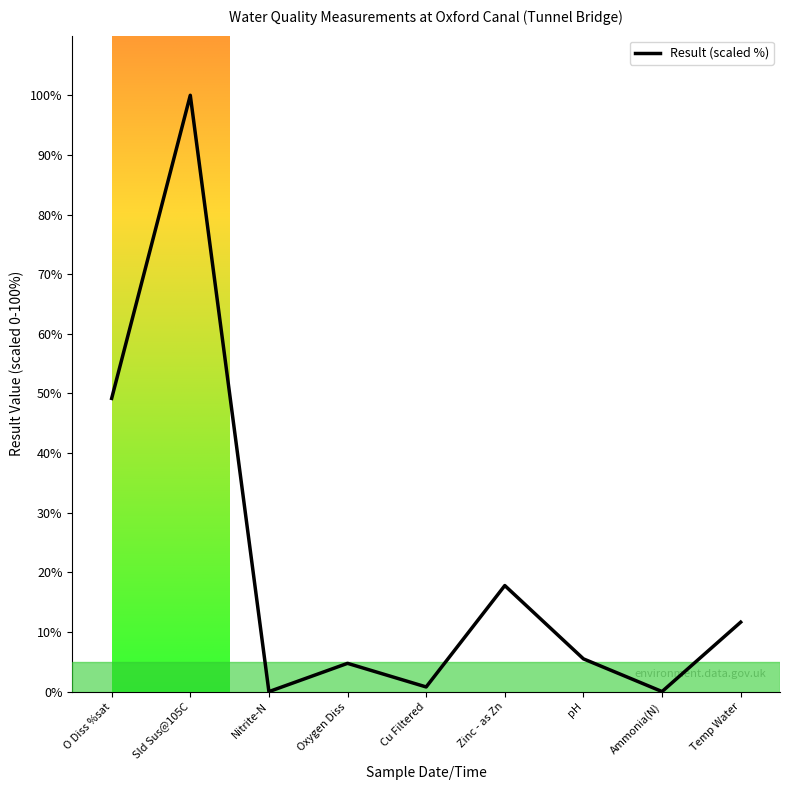

At which label is the value closest to 50?

O Diss %sat